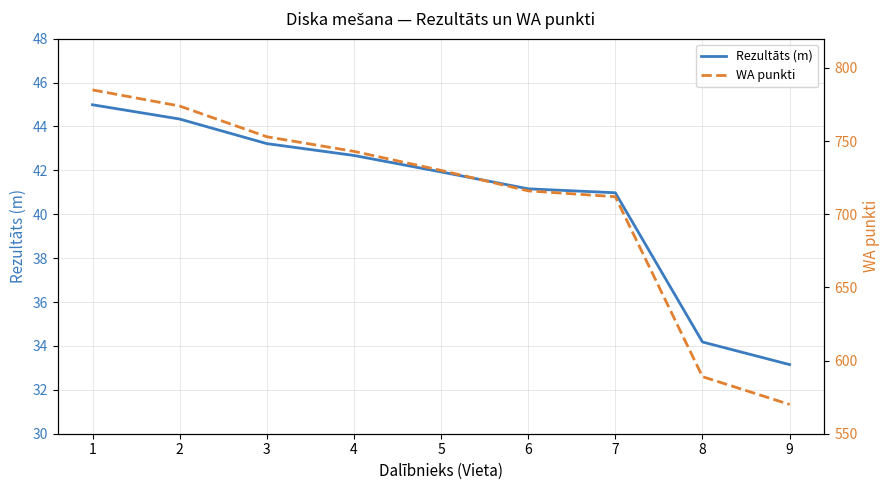

True or false: WA punkti and Rezultāts (m) cross at least once.

False